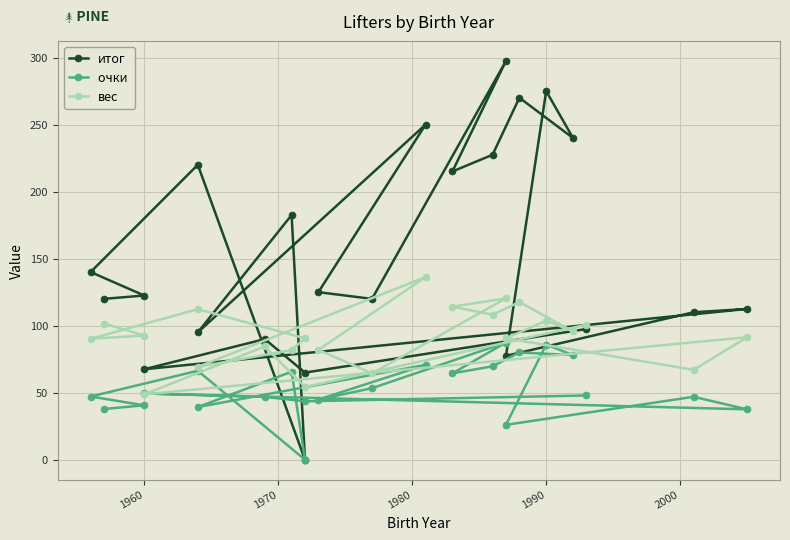

True or false: итог and очки  cross at least once.

False